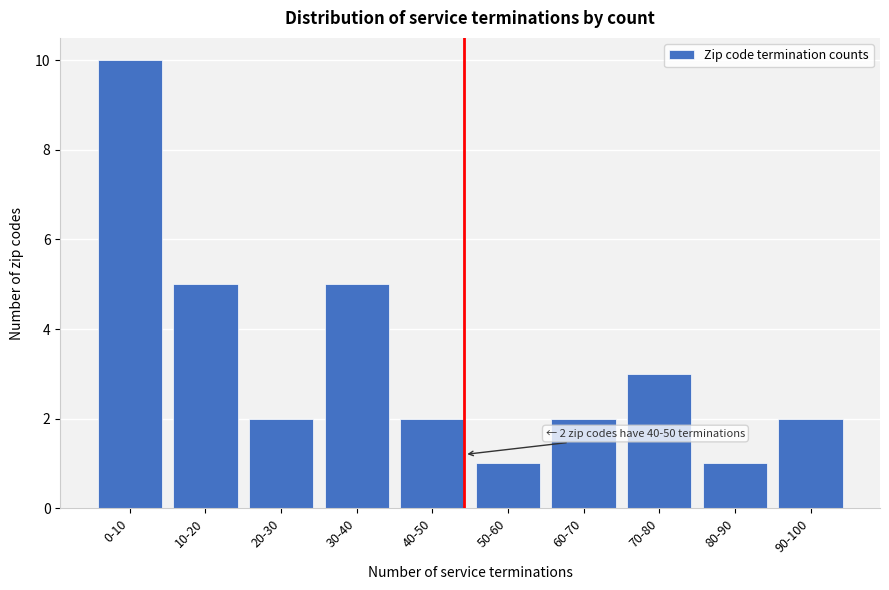

Reading right to left, what are all the values shown in this chart?

90-100=2	80-90=1	70-80=3	60-70=2	50-60=1	40-50=2	30-40=5	20-30=2	10-20=5	0-10=10